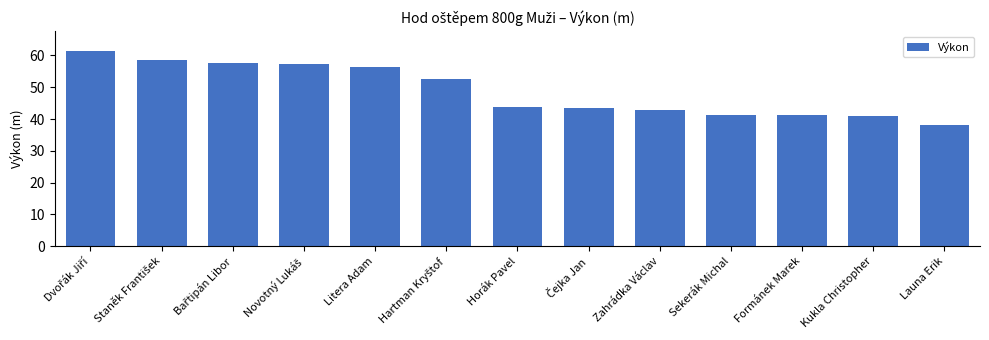

How many distinct data groups are displayed?

1